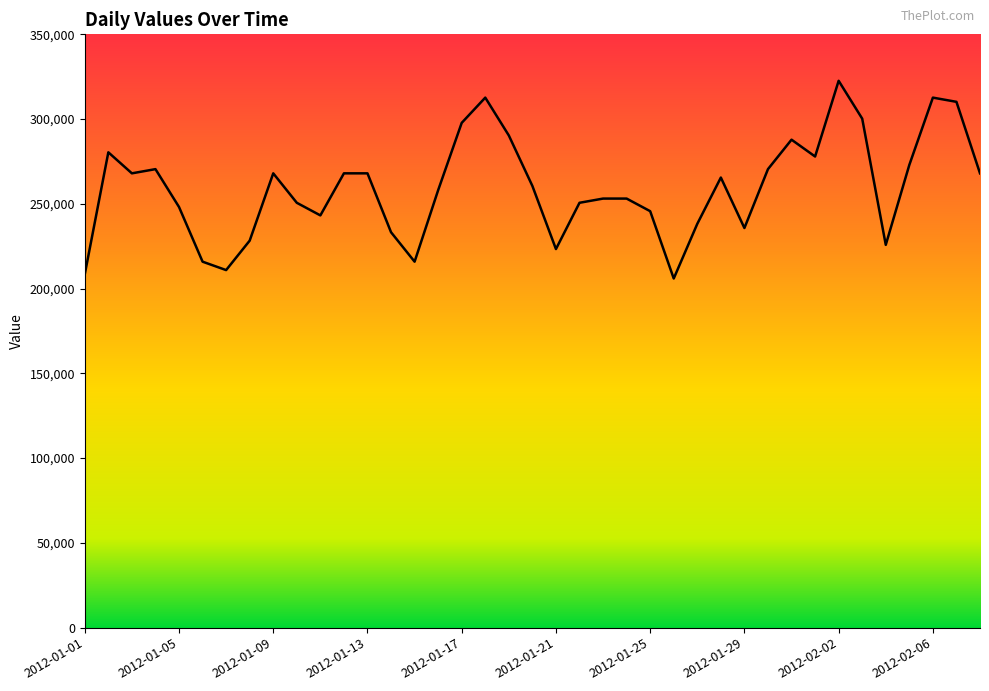

What is the smallest value displayed?

205963